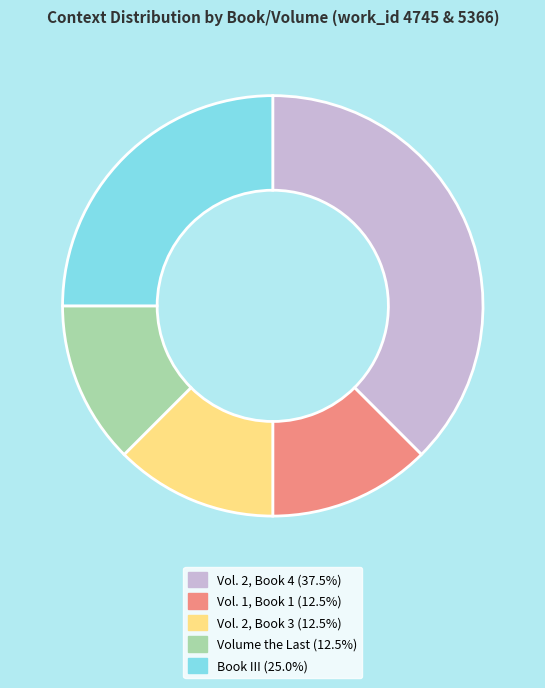

How many slices are in this pie chart?

5